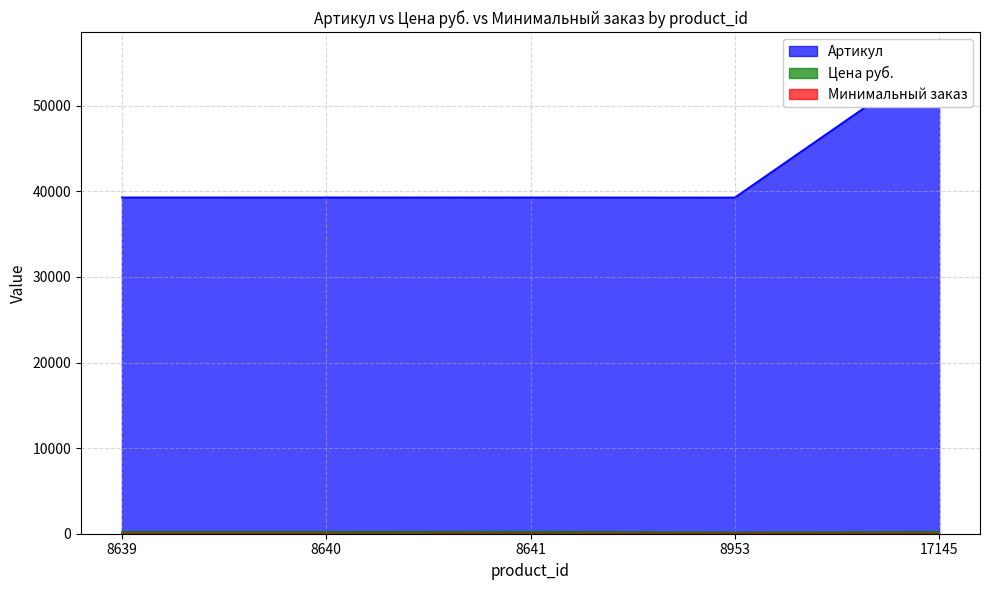

How many lines are shown in the chart?

2